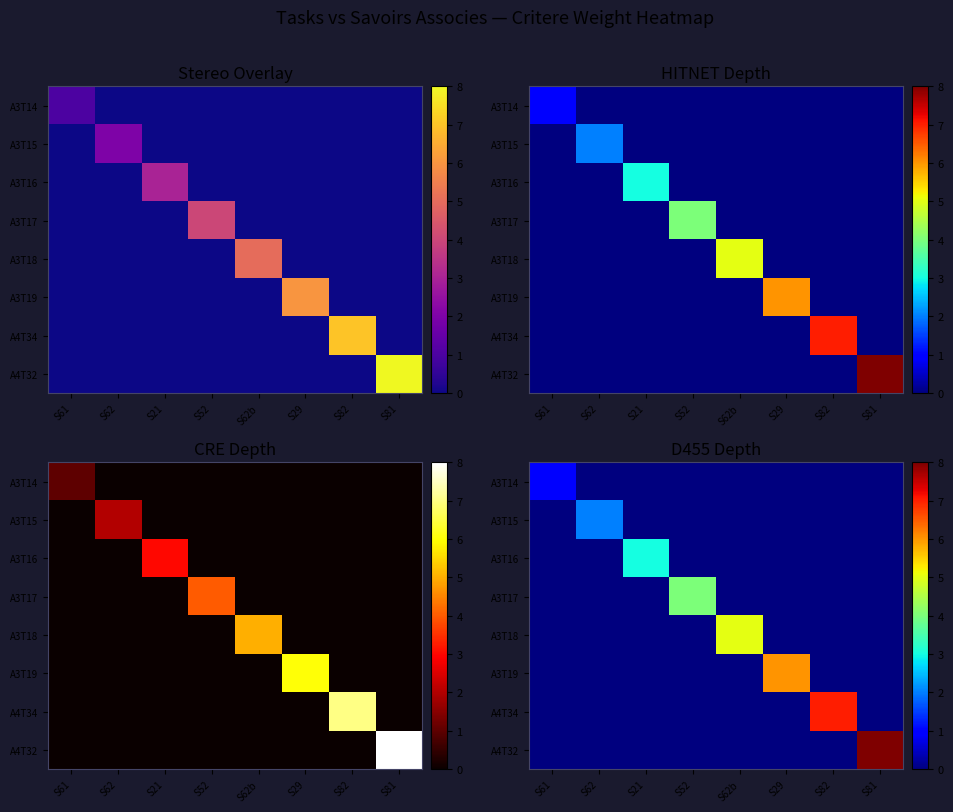

The value of A4T34 at S62b is 3. True or false?

False